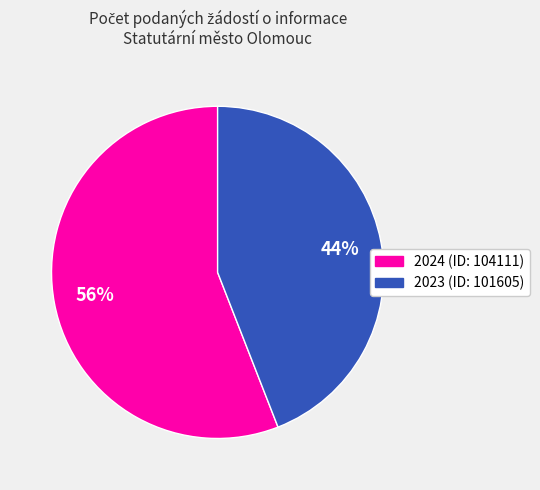

To the nearest percent, what is the difference between the 2023 (ID: 101605) and 2024 (ID: 104111) slice percentages?

12%